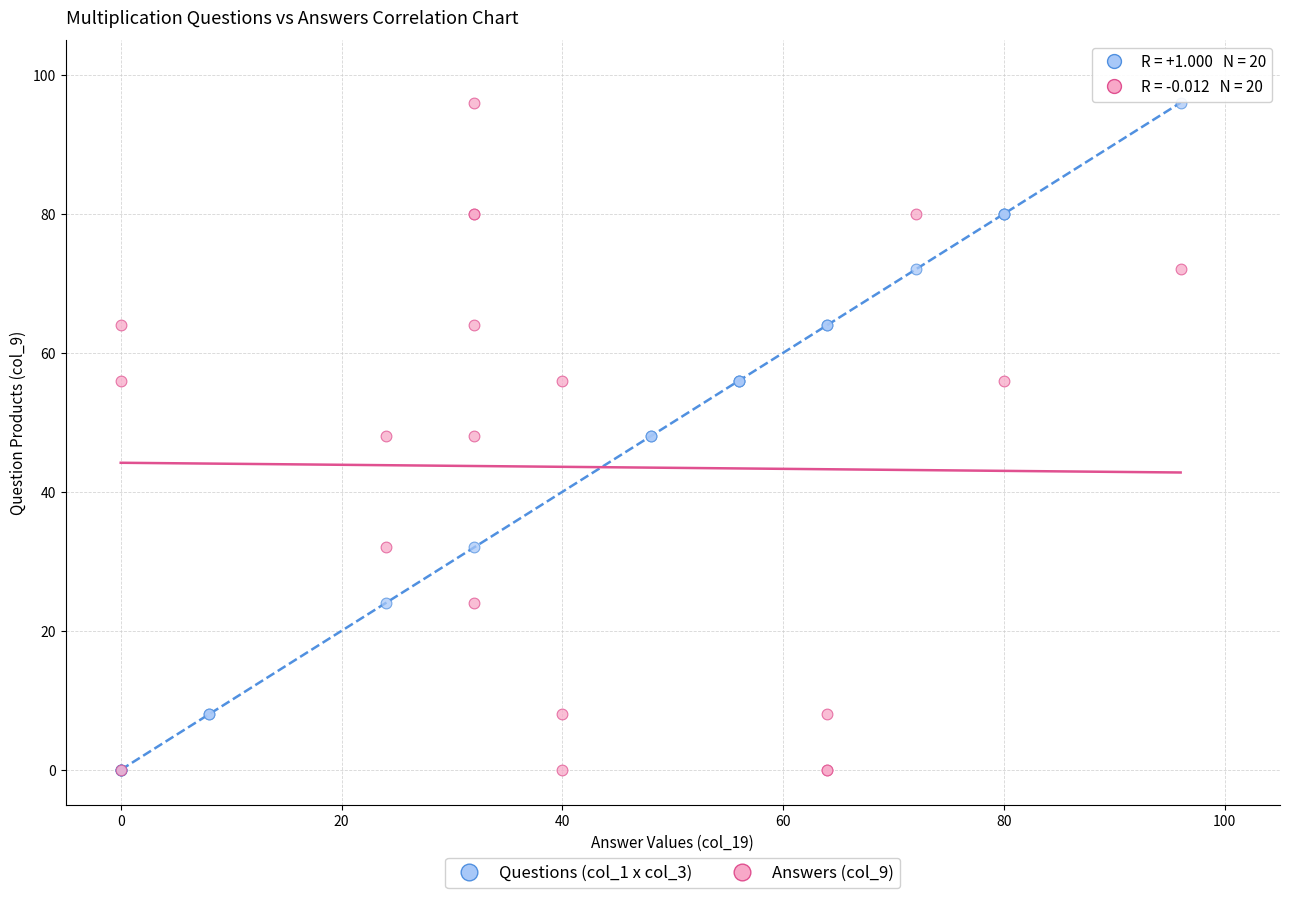

What are all the series names shown in the legend?

Questions (col_1 x col_3), Answers (col_9)